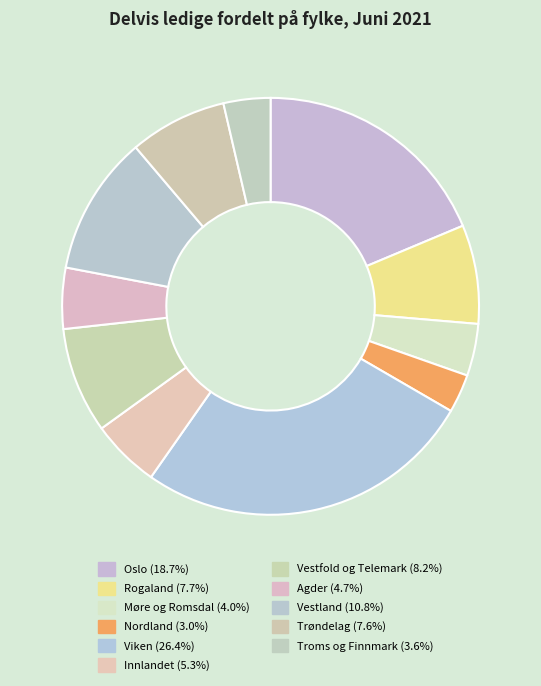

To the nearest percent, what is the average slice percentage?

9%